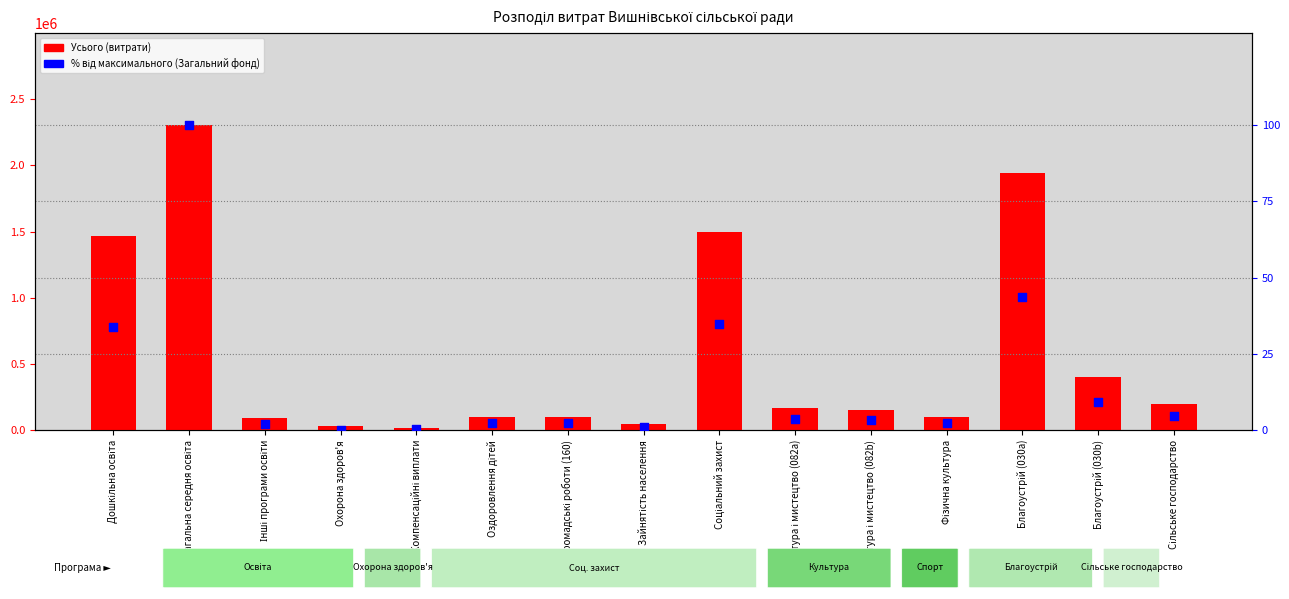

Is the value of Загальний фонд (% від макс.) at Зайнятість населення greater than the value of Усього (загальні витрати) at Культура і мистецтво (082a)?

No